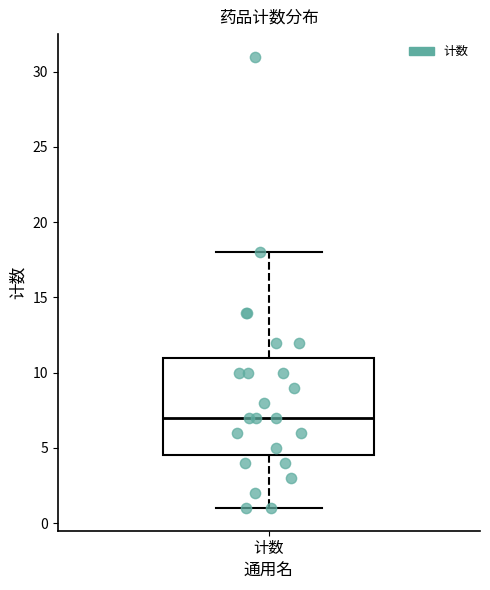

Transcribe this box plot: give where the median line is, the range the box spans, and where the two whiskers end, as read against the y-axis. The values are not printed on the chart, so give them approximately, as read against the axis.

median 7.0, box 4.5 to 11.0, whiskers 1.0 to 18.0